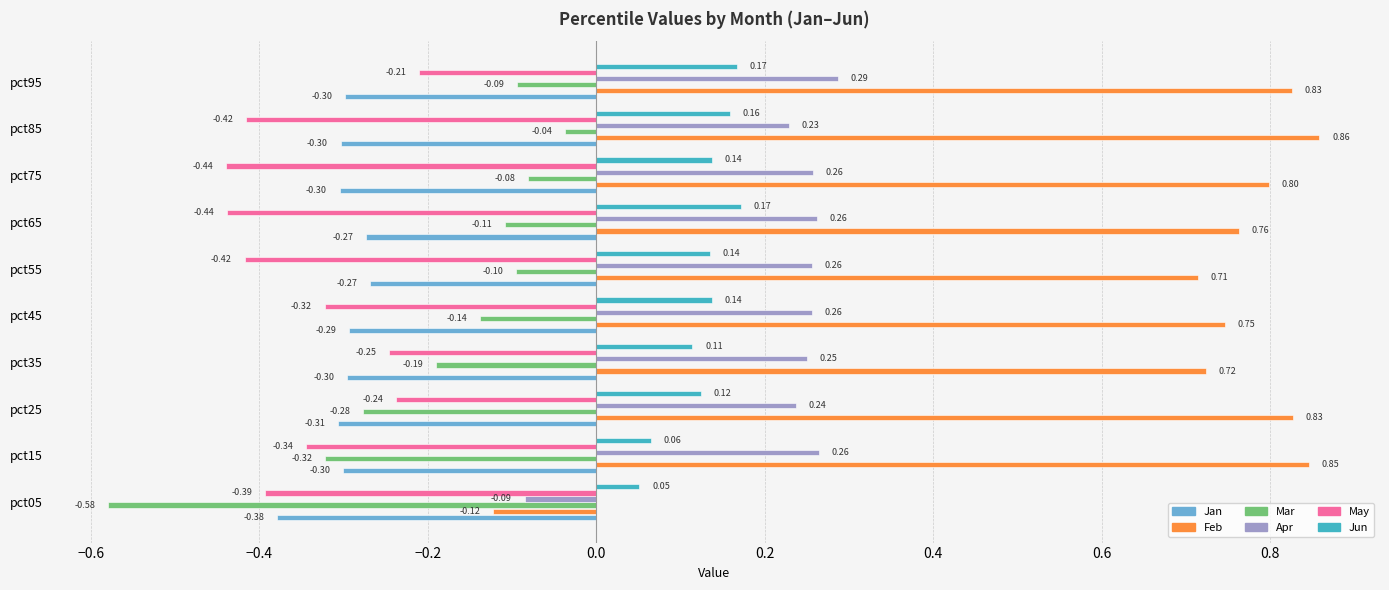

At which category is the sum across all series the highest?

pct95